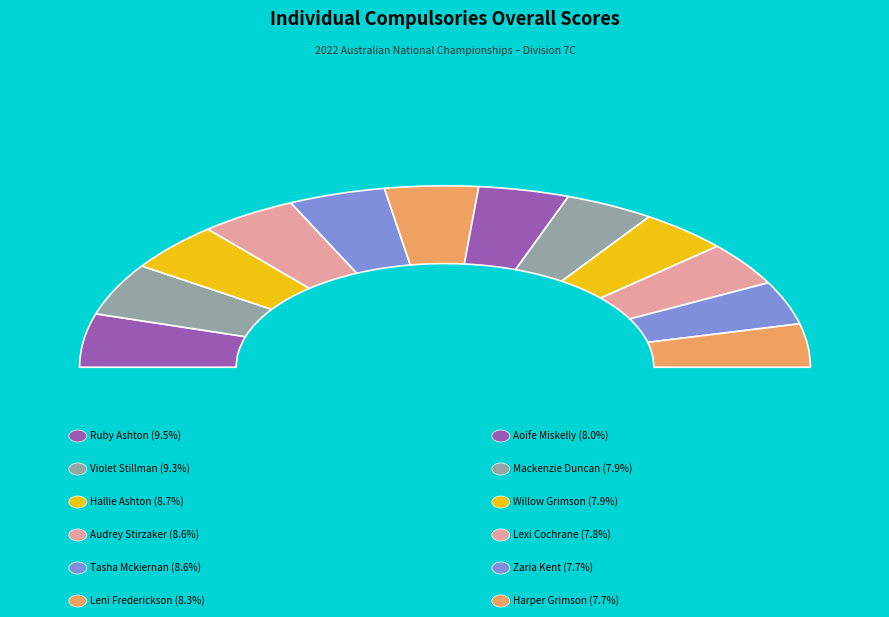

What is the smallest slice in the pie chart?

Harper Grimson